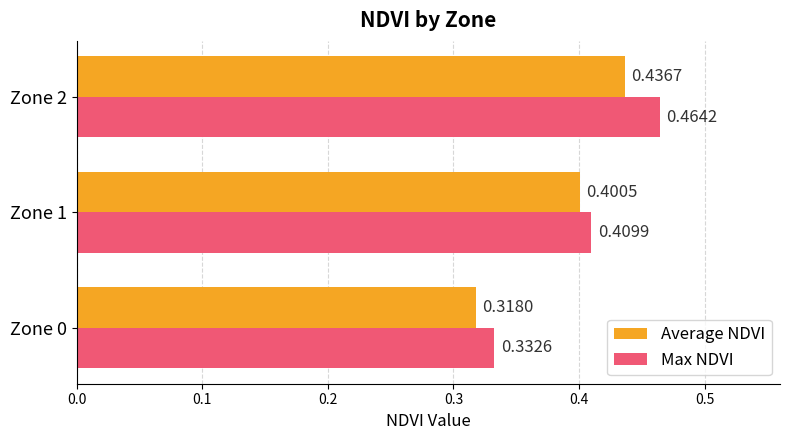

List the labels in order of Max NDVI value, largest first.

Zone 2, Zone 1, Zone 0